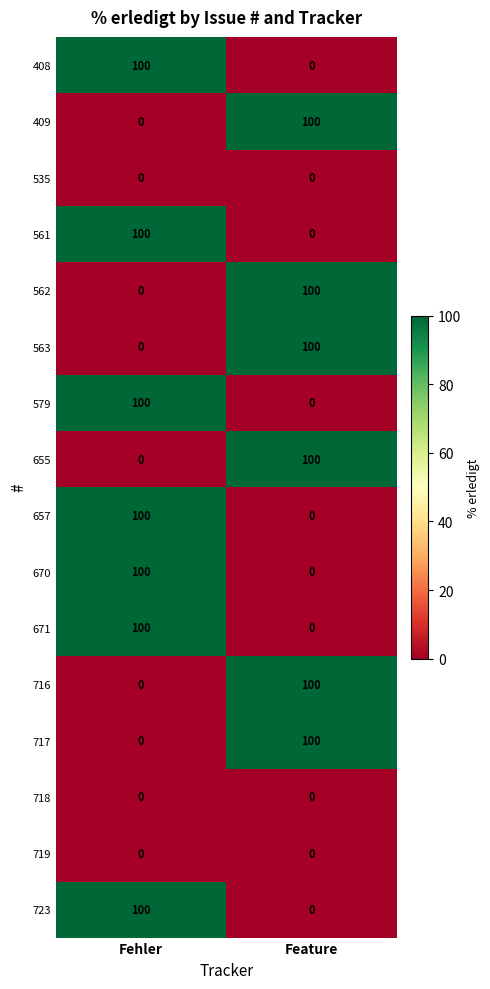

What is the spread (max minus min) of values at Fehler?

100